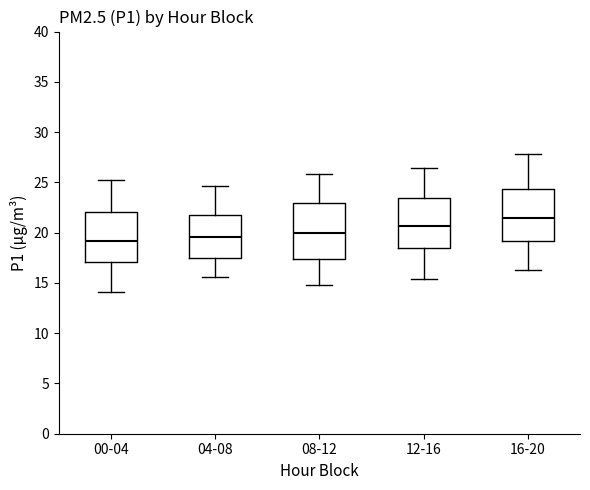

Reading left to right, transcribe this box plot: for each box, give where its median line is, the range the box spans, and where its two whiskers end, as read against the y-axis. The values are not printed on the chart, so give them approximately, as read against the axis.

00-04: median 19.0, box 17.0 to 22.0, whiskers 14.0 to 25.0
04-08: median 19.5, box 17.5 to 22.0, whiskers 15.5 to 24.5
08-12: median 20.0, box 17.5 to 23.0, whiskers 15.0 to 26.0
12-16: median 20.5, box 18.5 to 23.5, whiskers 15.5 to 26.5
16-20: median 21.5, box 19.0 to 24.5, whiskers 16.5 to 28.0